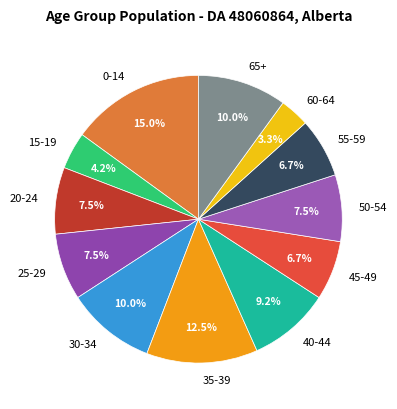

Does 40-44 account for over 50% of the chart?

No